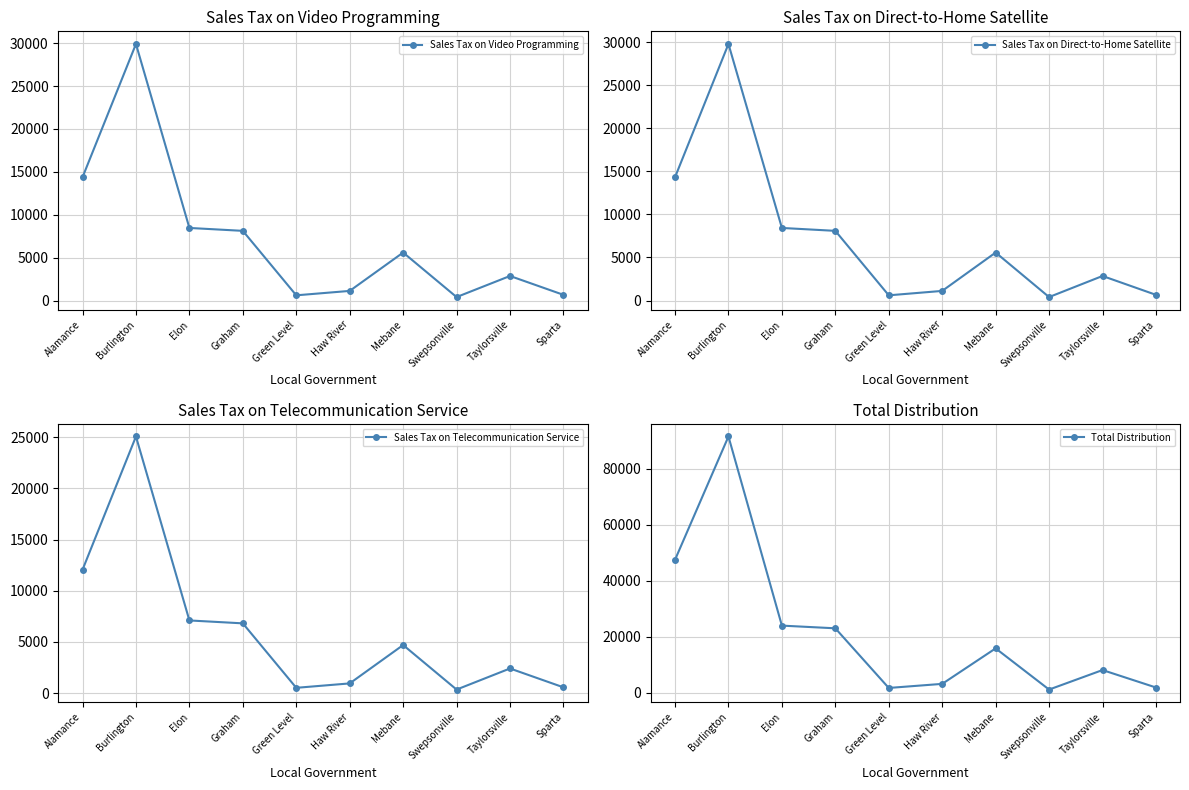

Is it true that Sales Tax on Telecommunication Service equals 3205.4 at Elon?

False